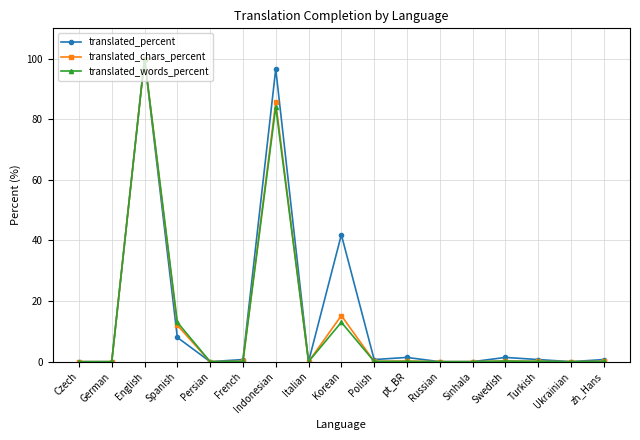

What is the greatest value displayed?

100.0